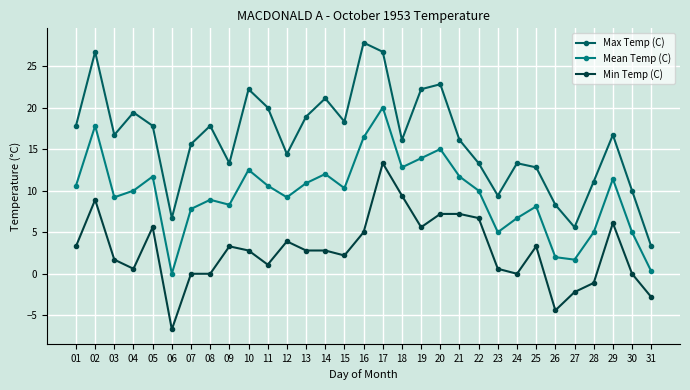

The value of Mean Temp (C) at 07 is 11.4. True or false?

False